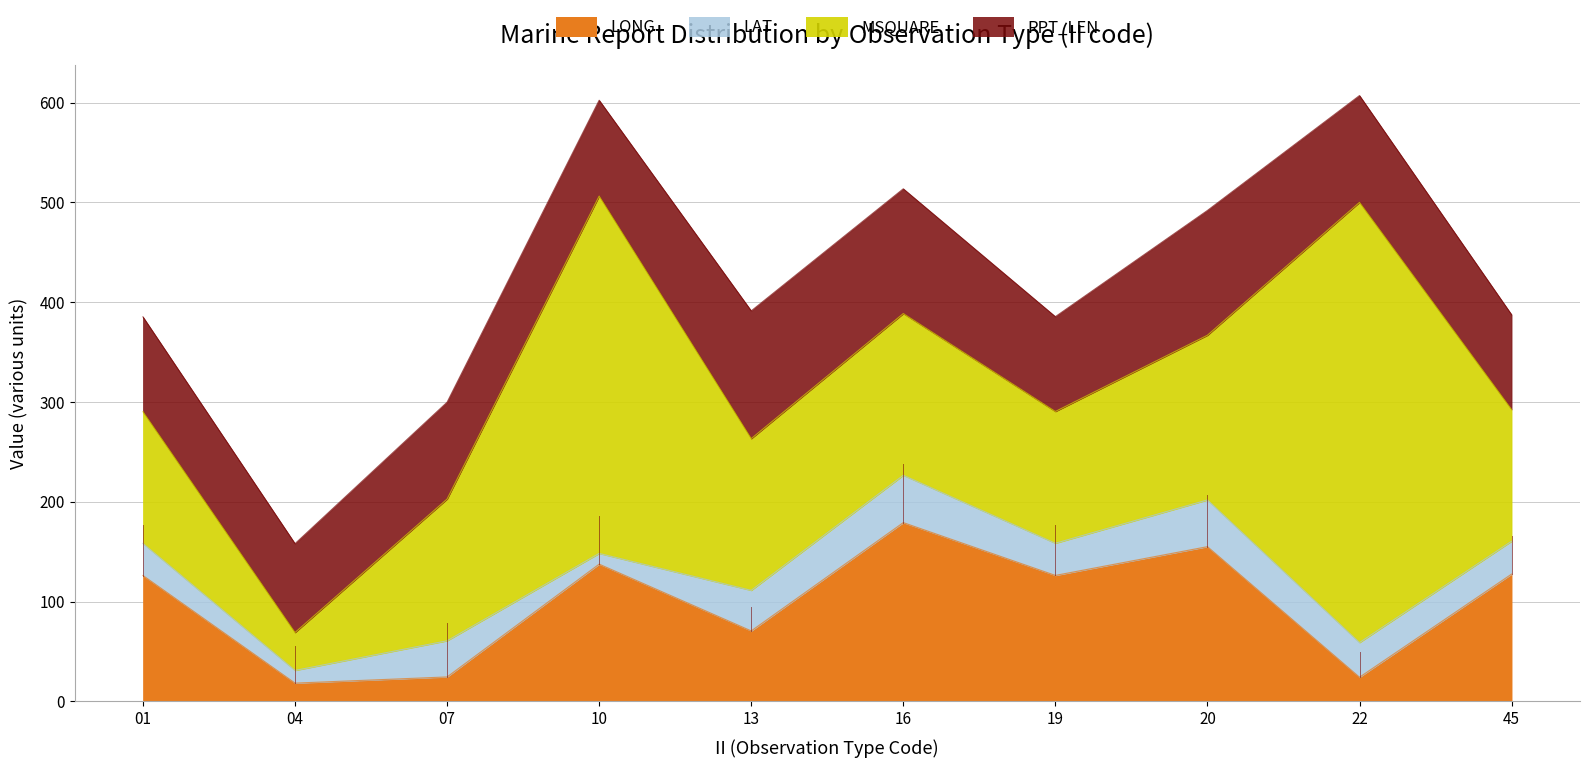

Does the chart have visible grid lines?

Yes